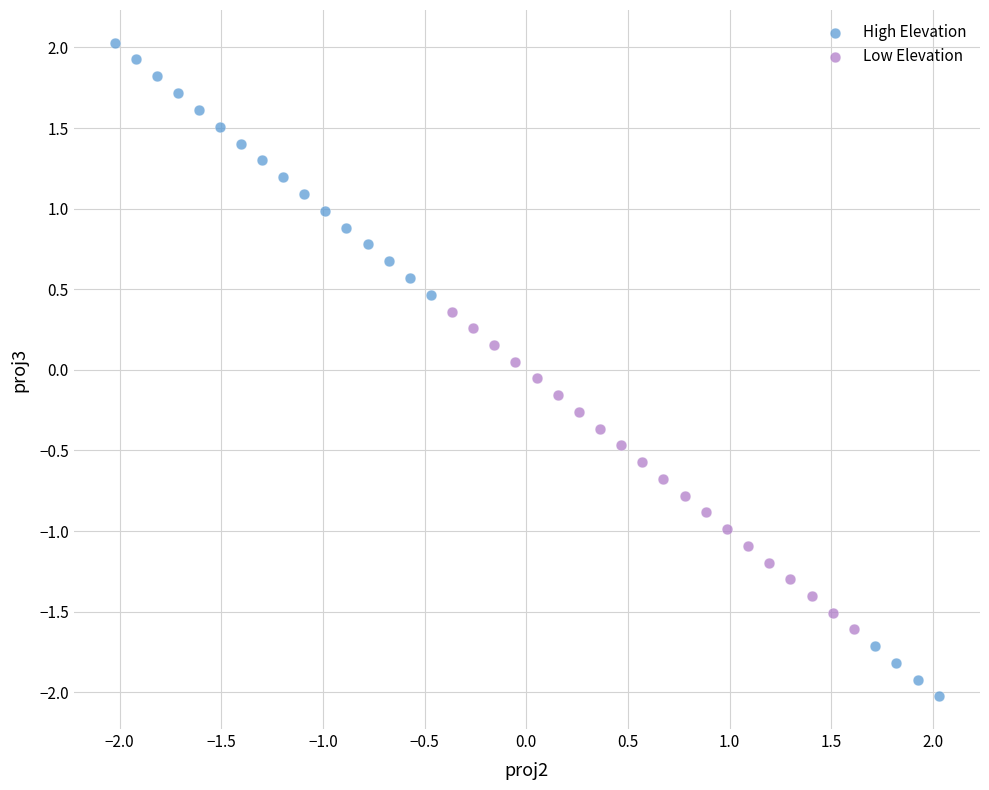

Which series contains the lowest Y value?

High Elevation